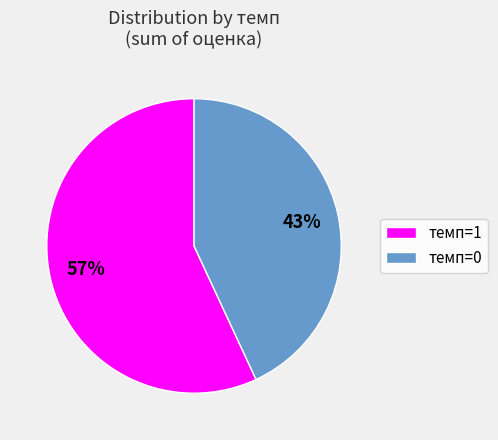

Between темп=1 and темп=0, which is larger?

темп=1